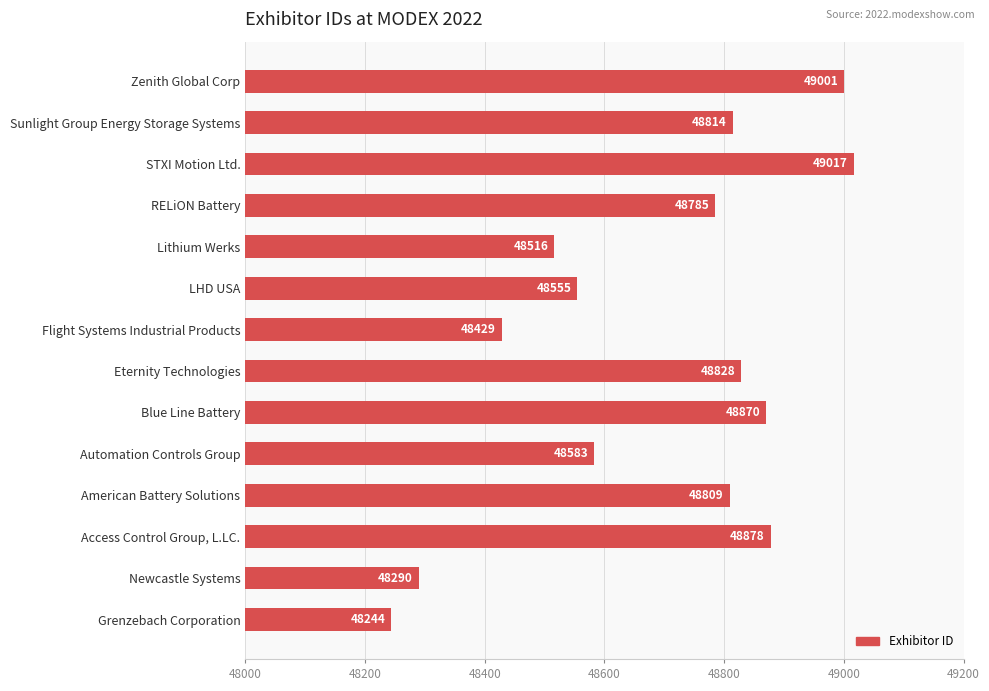

Are the bars horizontal?

Yes